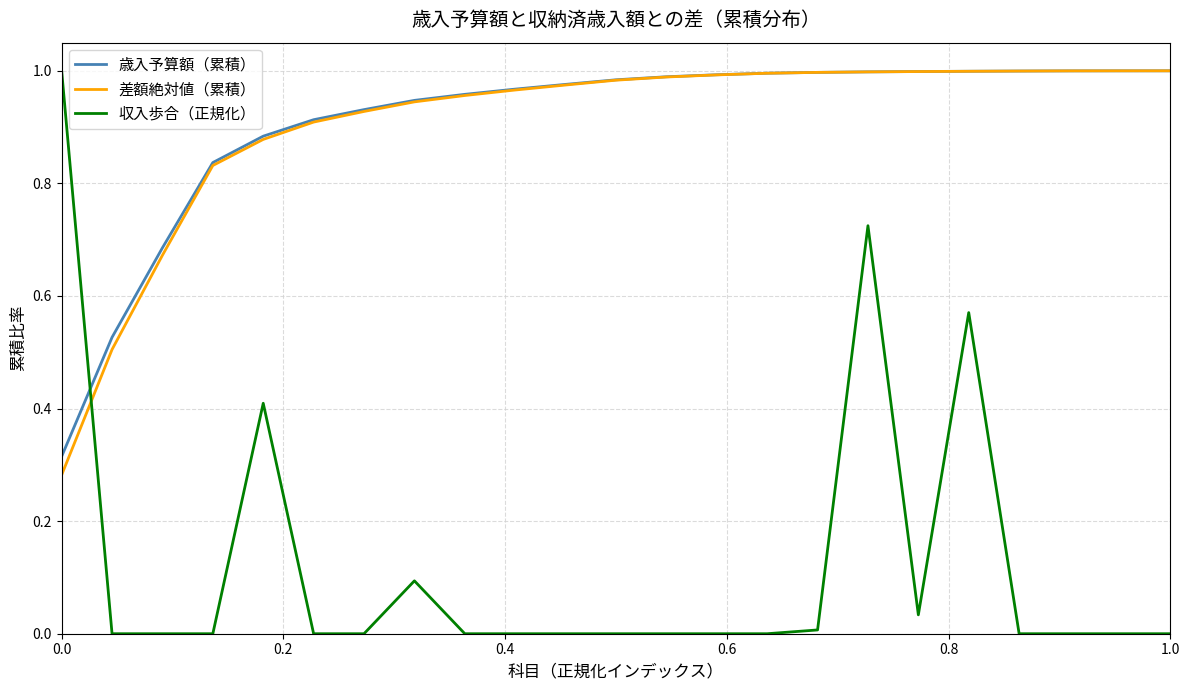

How many times do 差額絶対値（累積） and 収入歩合（正規化） cross each other?

1